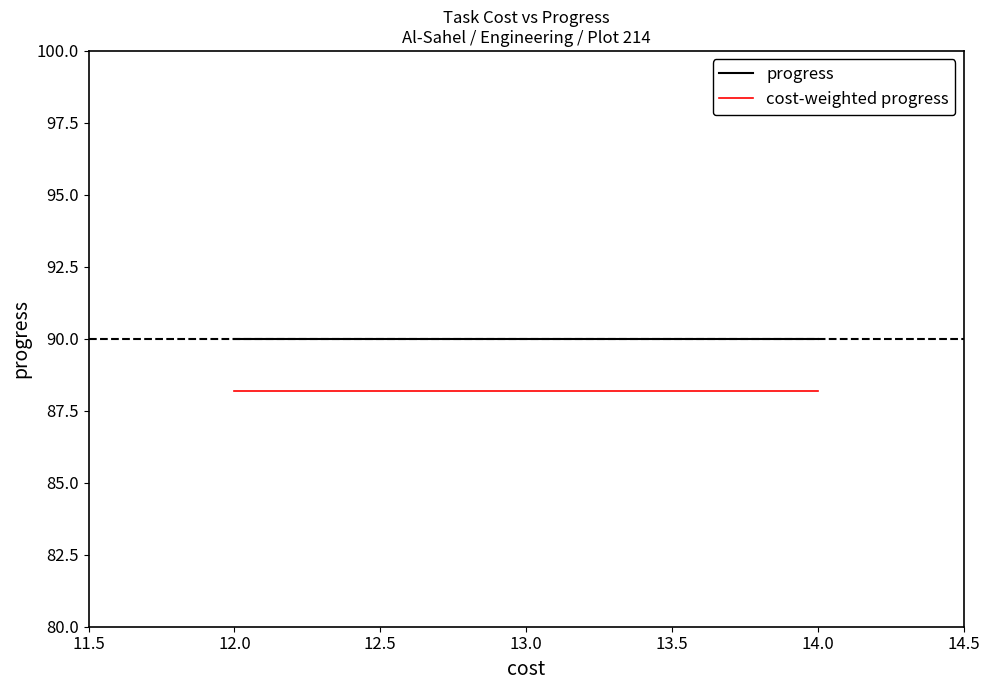

True or false: cost-weighted progress and progress intersect in this chart.

False